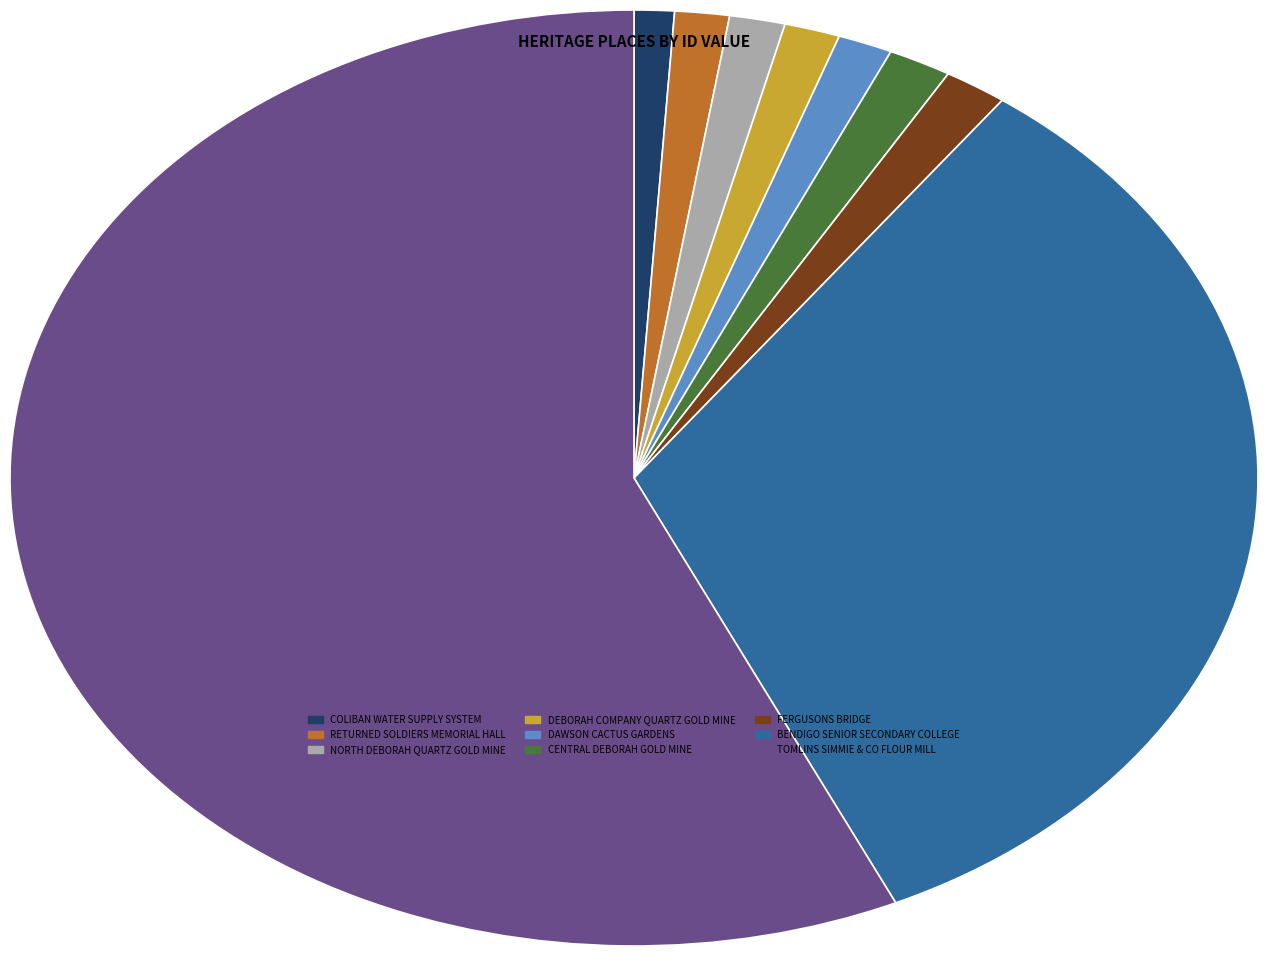

Which slice is the largest?

TOMLINS SIMMIE & CO FLOUR MILL